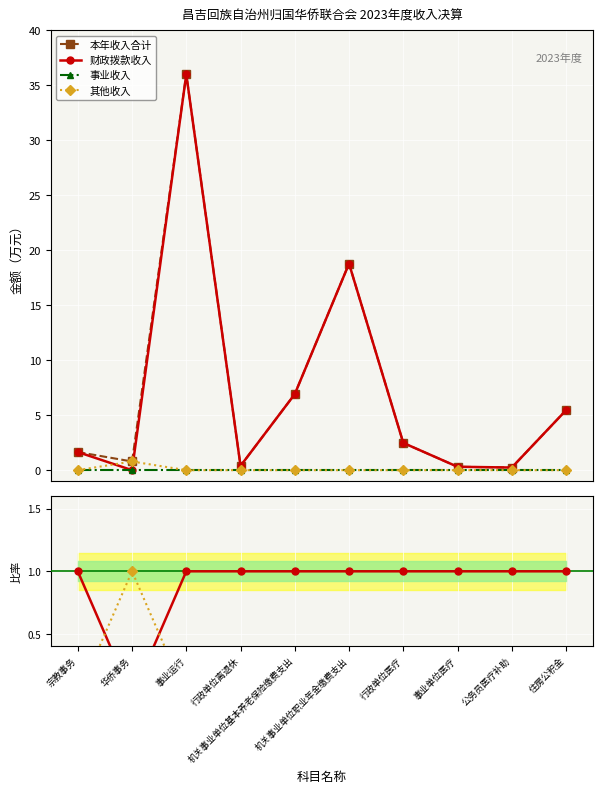

What is the sum of the 本年收入合计 values at 公务员医疗补助 and 宗教事务?

1.9